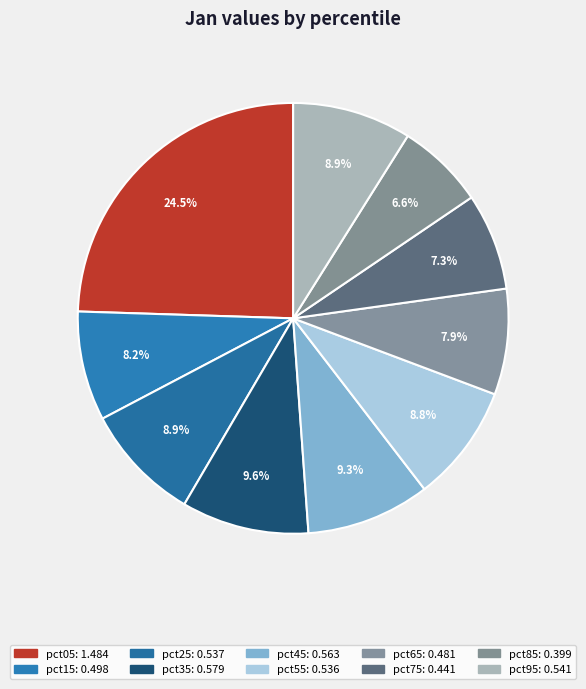

How many slices are in this pie chart?

10